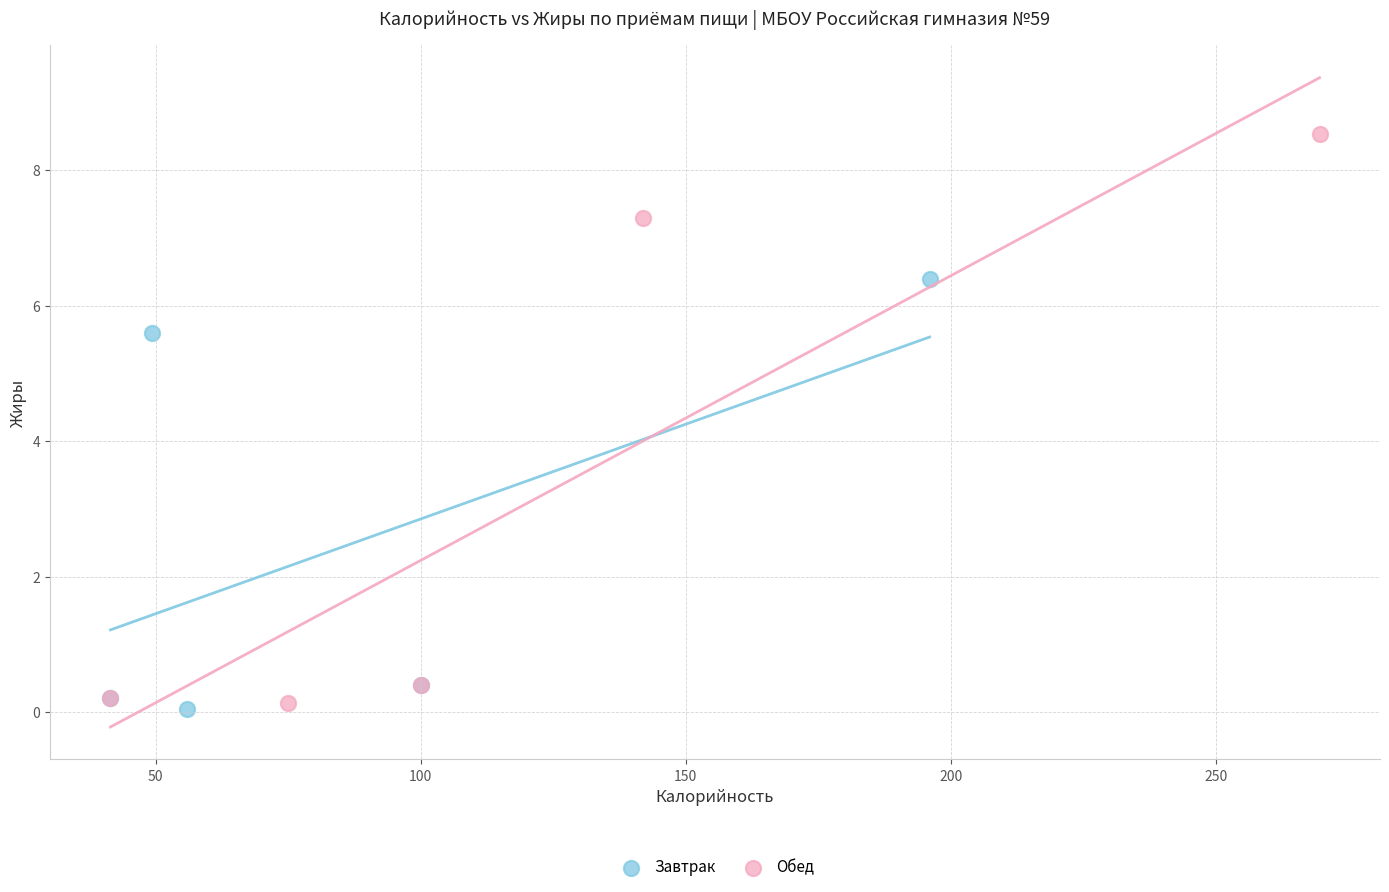

Which series has the largest Y range (max minus min)?

Обед